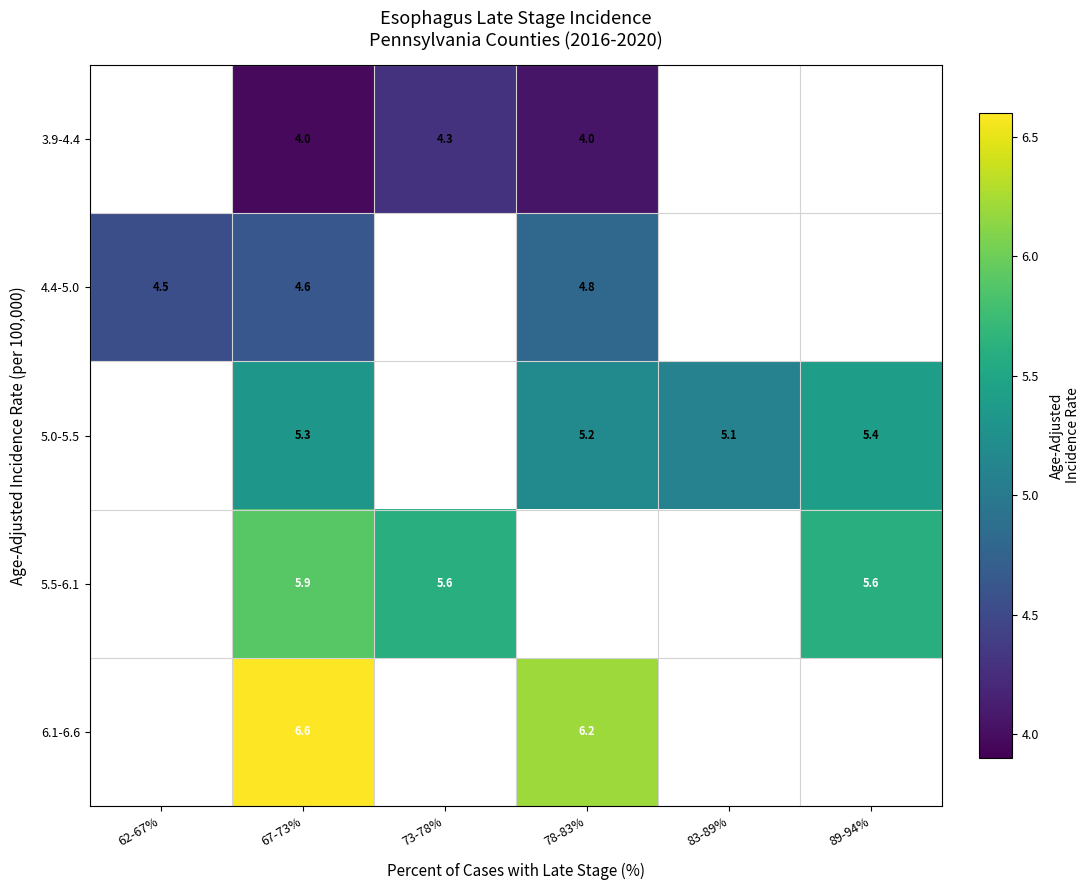

How many distinct data groups are displayed?

5